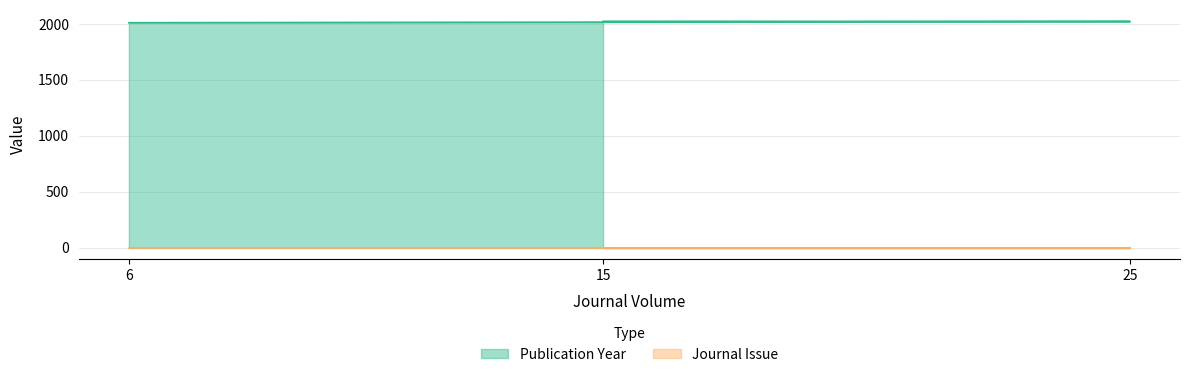

How many values exceed 2022?

1